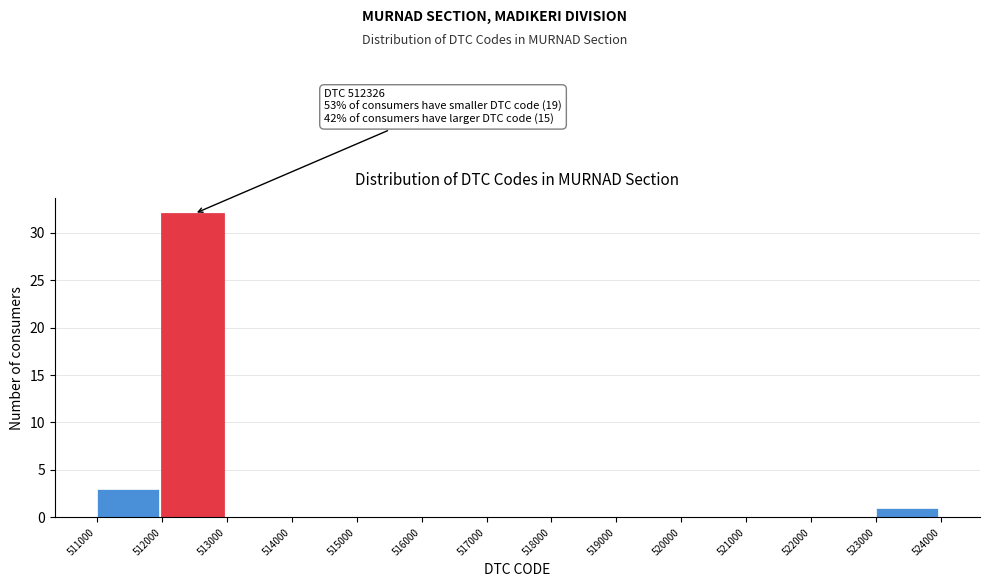

Which range on the x-axis has the tallest bar?

512000 to 513000